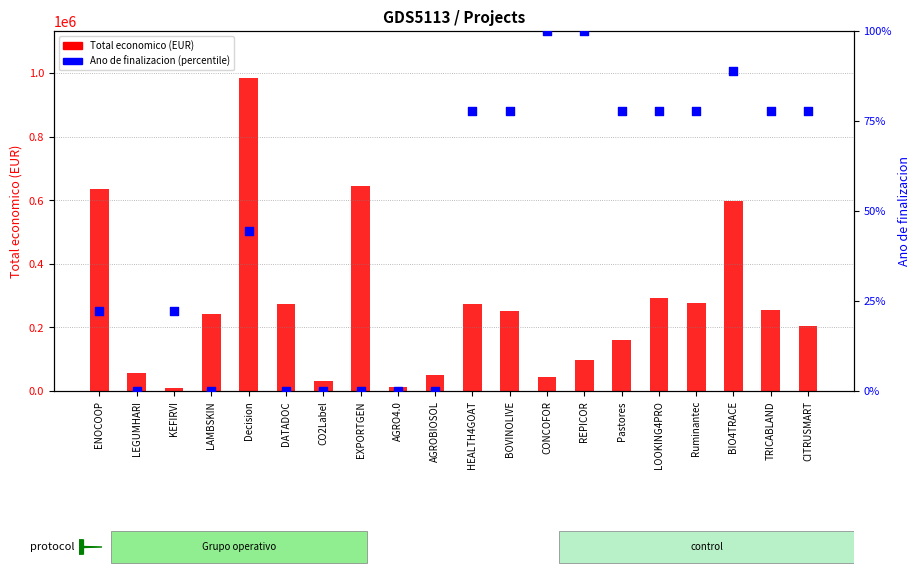

At which category is the sum across all series the highest?

Decision